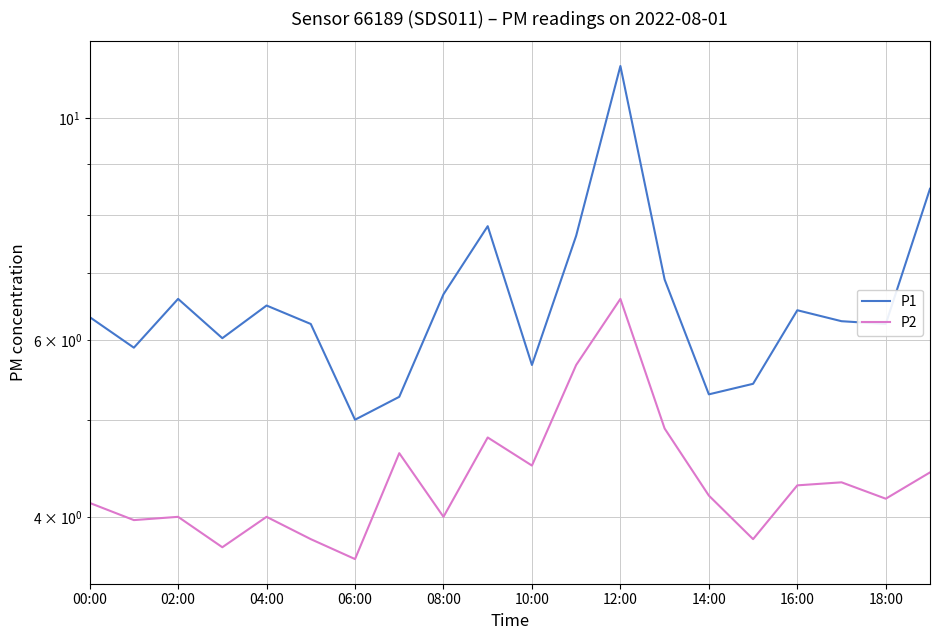

Which series has the largest total across all categories?

P1